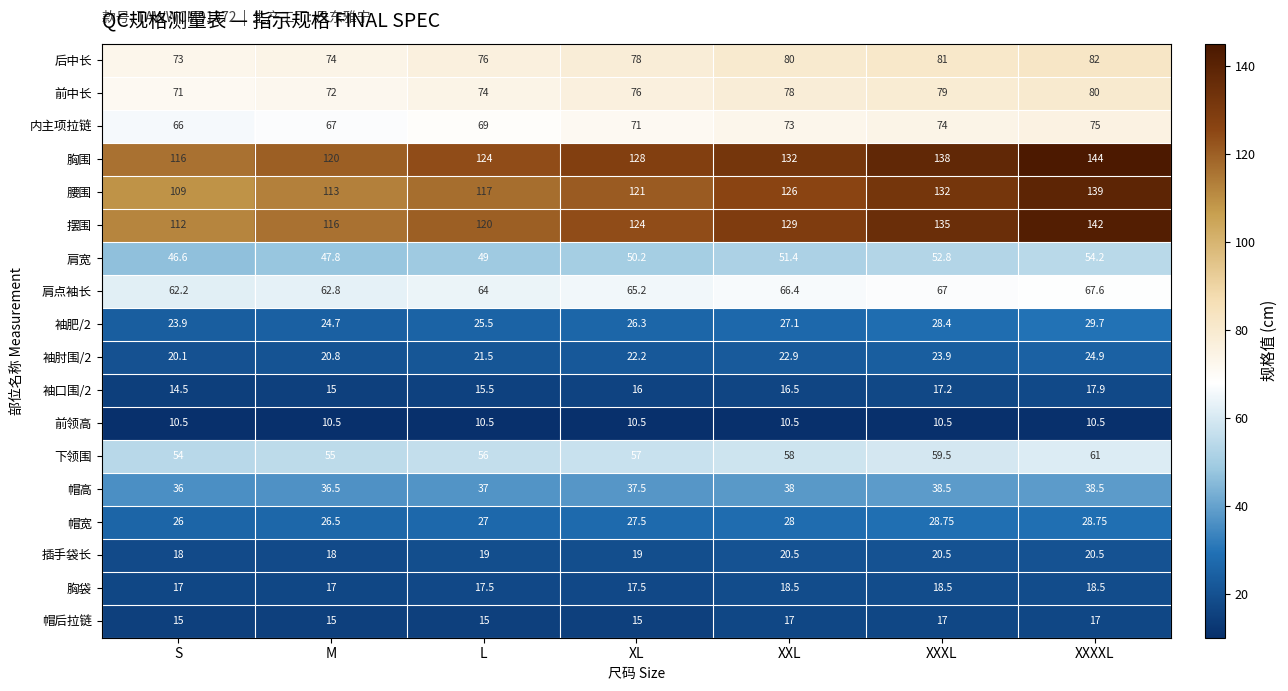

Is the value of 插手袋长 at S greater than the value of 前领高 at S?

Yes